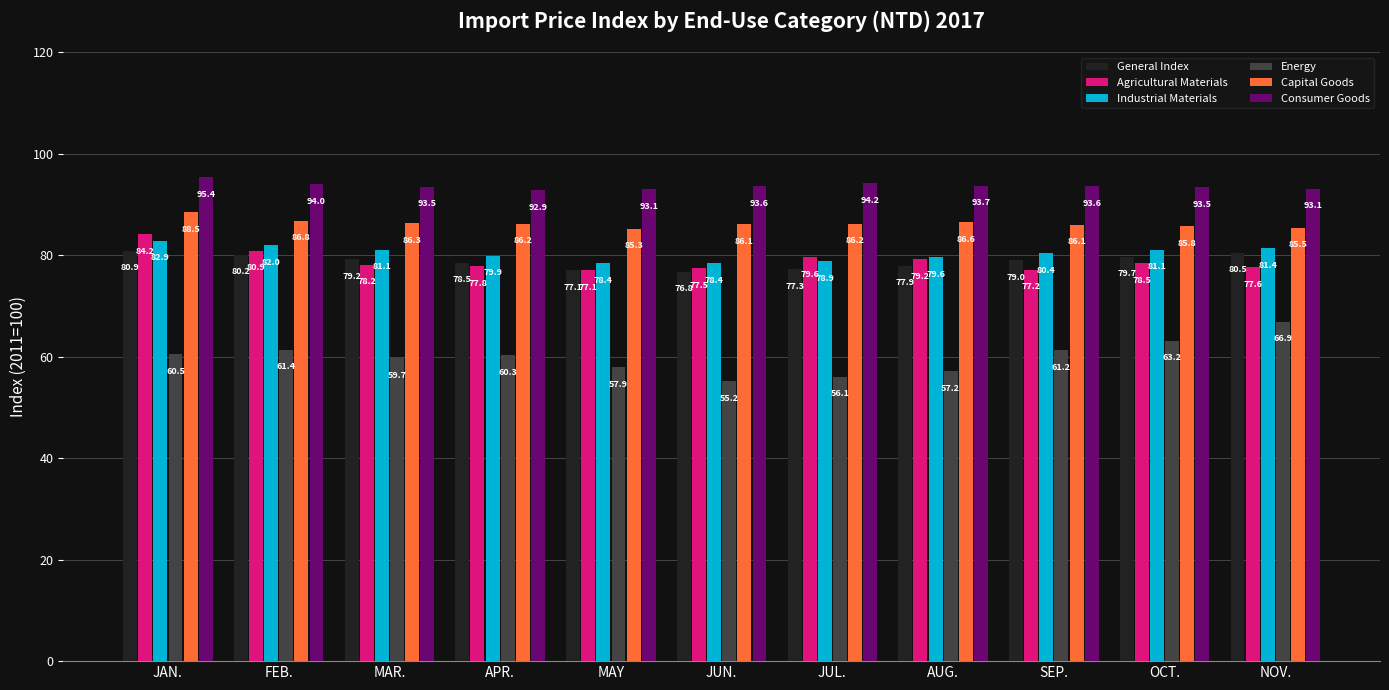

How many bars are there in each group?

6